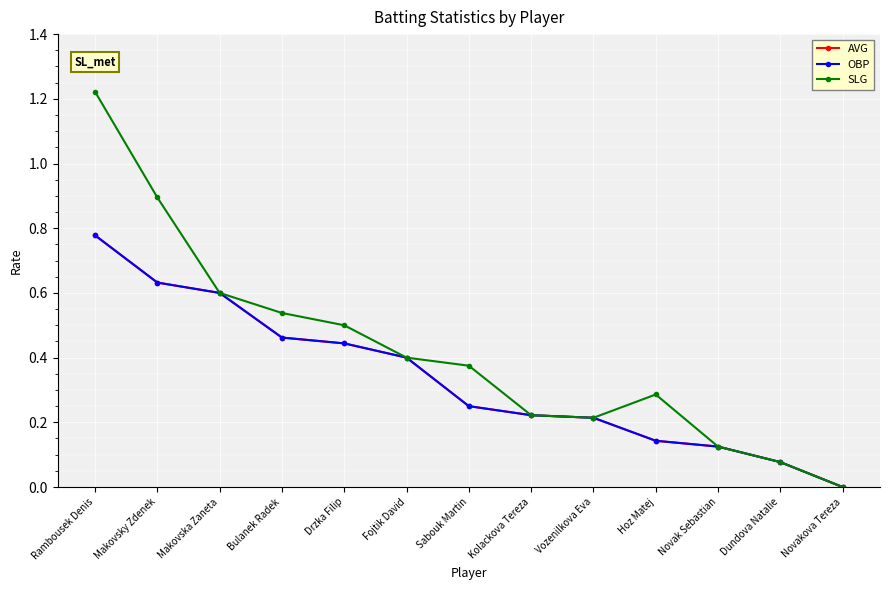

True or false: SLG and OBP intersect in this chart.

False